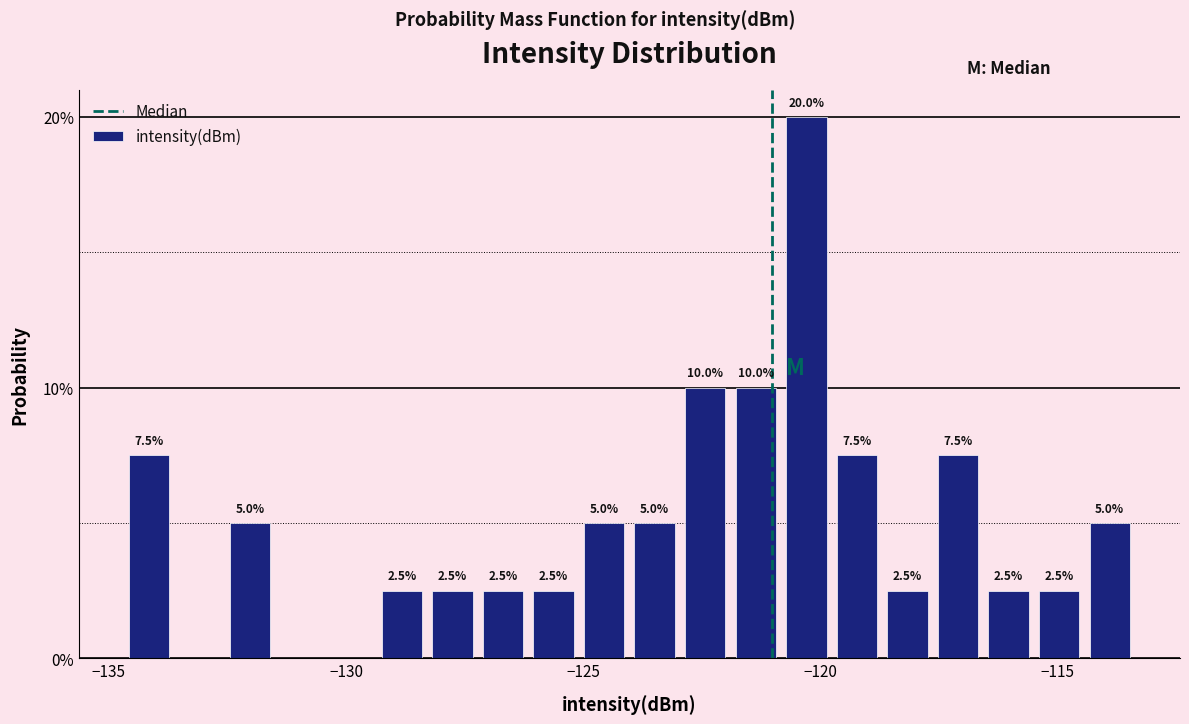

Around what value on the x-axis is the tallest bar? Give the approximate position of its centre, as read against the axis.

-120.5